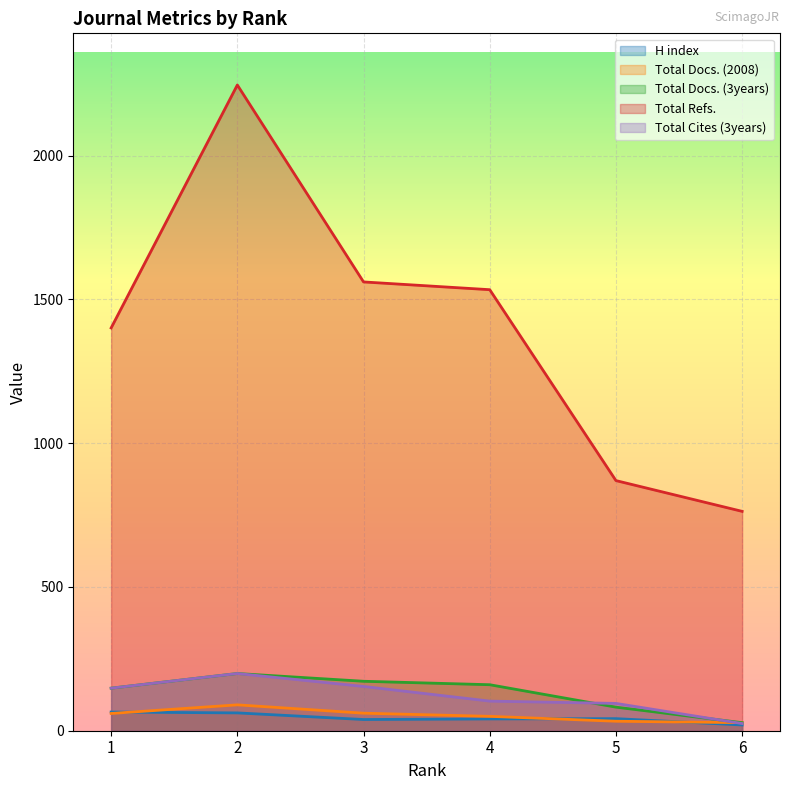

How many values in the Total Docs. (2008) series exceed 60?

2